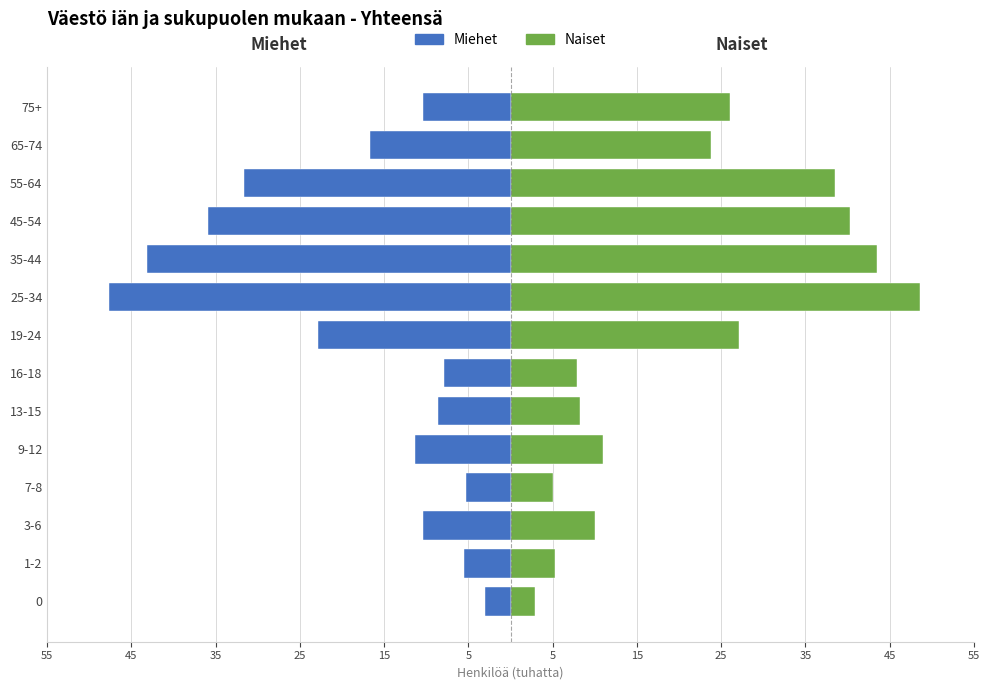

Read the Miehet value at 25-34, to the nearest 10.

-47680